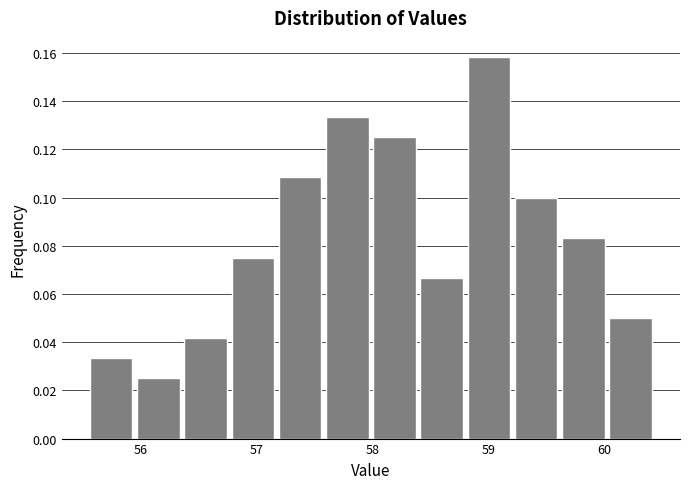

Reading left to right, list every bar in this chart as the range it spans on the x-axis followed by its height. Neither the bar edges nor the heights are printed on the chart, so give them approximately, as read against the axes.

55.5 to 55.9: 0.034
55.9 to 56.4: 0.026
56.4 to 56.8: 0.042
56.8 to 57.2: 0.076
57.2 to 57.6: 0.108
57.6 to 58.0: 0.134
58.0 to 58.4: 0.126
58.4 to 58.8: 0.066
58.8 to 59.2: 0.158
59.2 to 59.6: 0.100
59.6 to 60.0: 0.084
60.0 to 60.4: 0.050